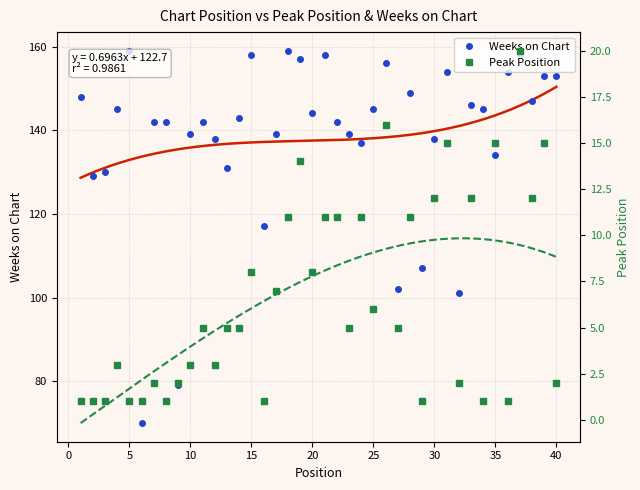

List the series in order of their peak value, lowest first.

Peak Position, Weeks on Chart